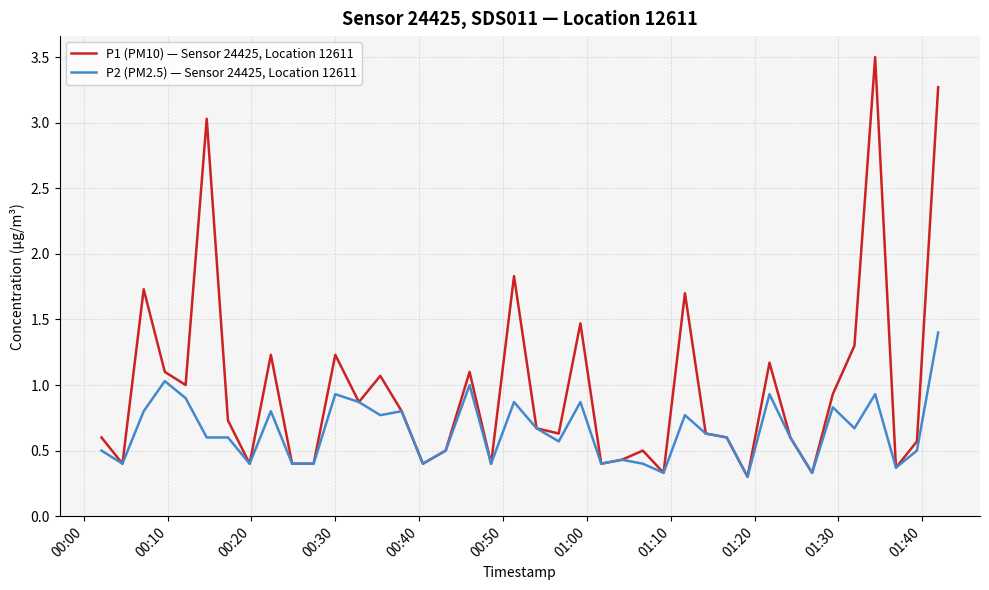

List the series in order of their peak value, lowest first.

P2 (PM2.5) — Sensor 24425, Location 12611, P1 (PM10) — Sensor 24425, Location 12611